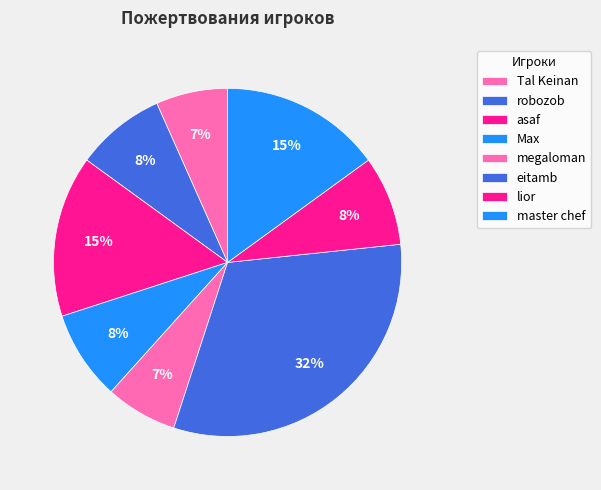

How many segments does this pie chart have?

8